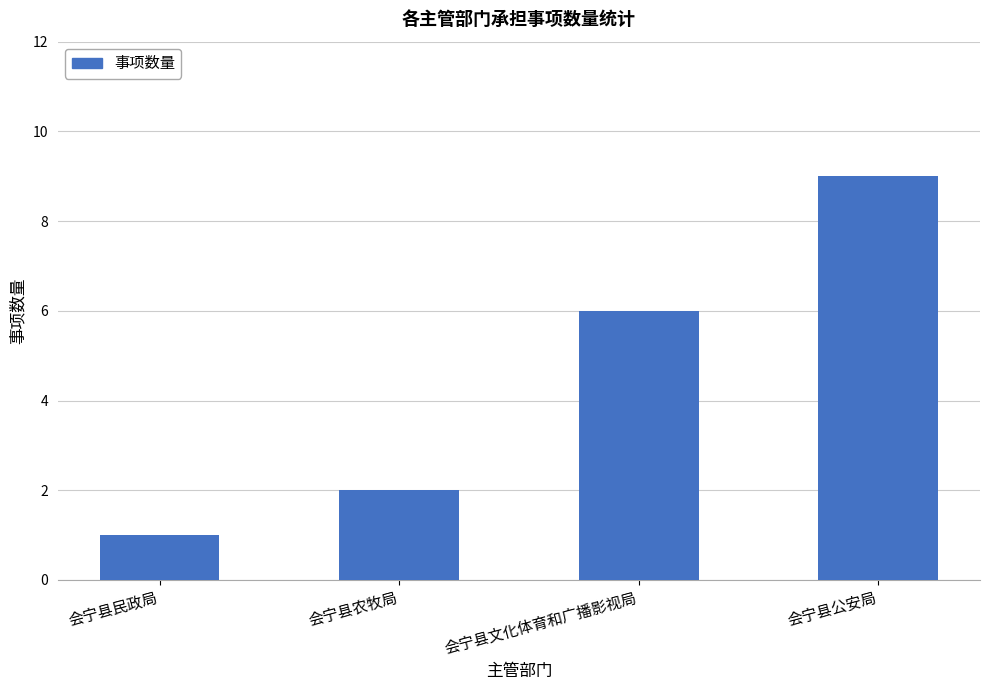

Rank the categories by value from highest to lowest.

会宁县公安局, 会宁县文化体育和广播影视局, 会宁县农牧局, 会宁县民政局